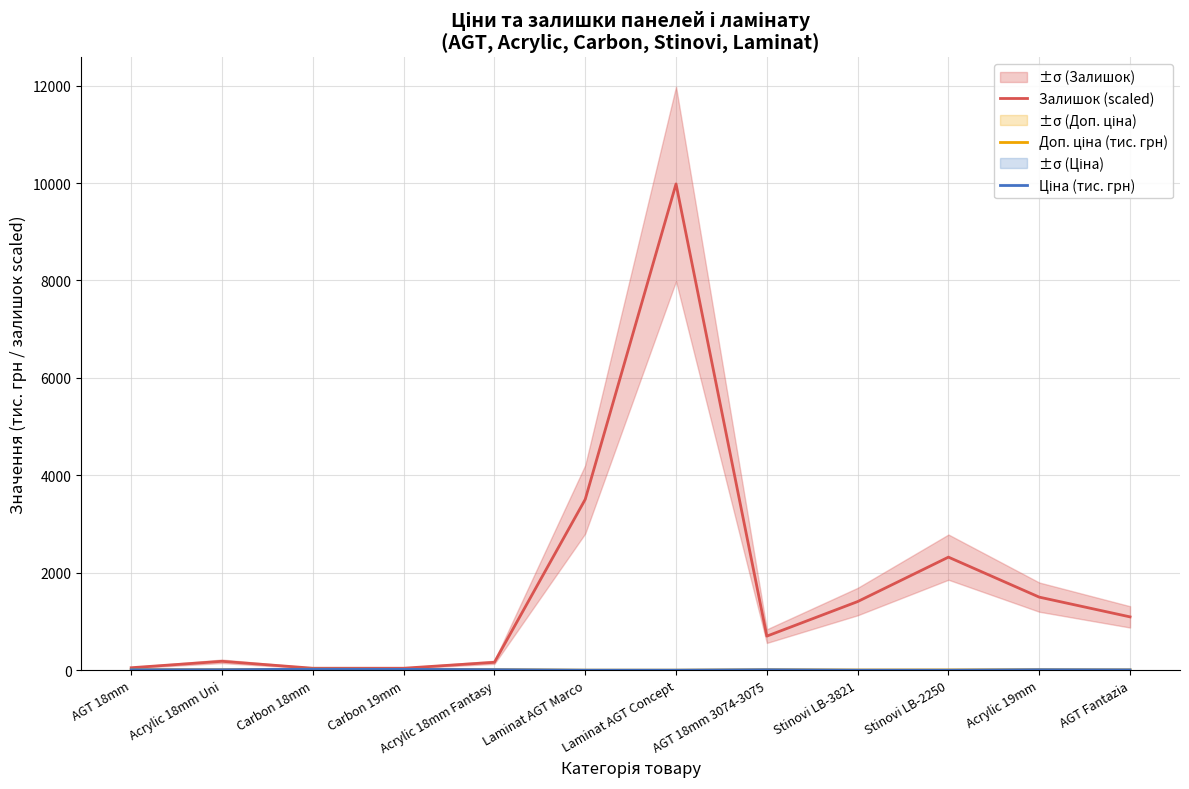

In Ціна (тис. грн), how many points are higher than both neighbors (excluding endpoints)?

3